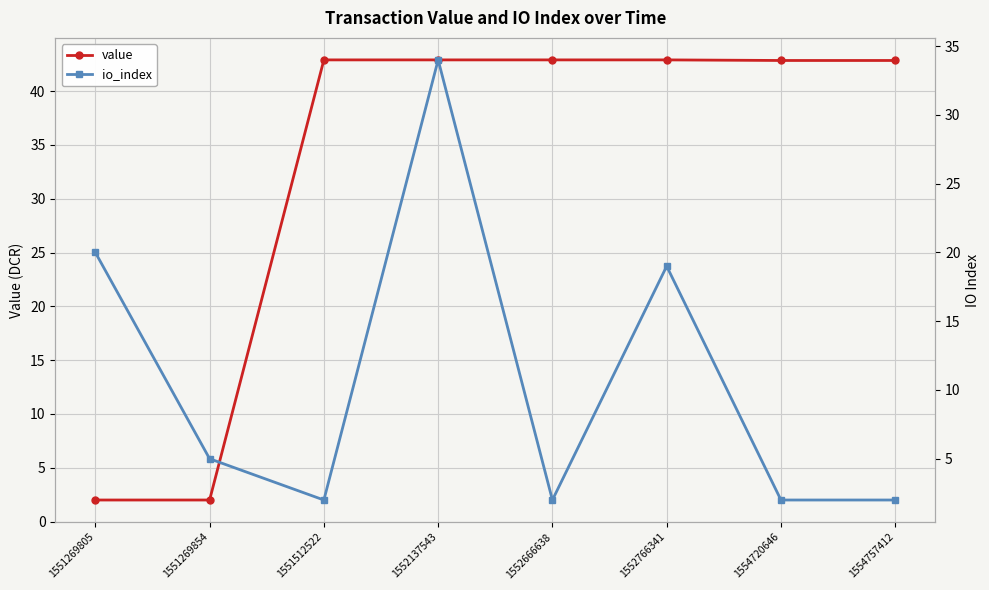

At which label does value reach its peak?

1551512522